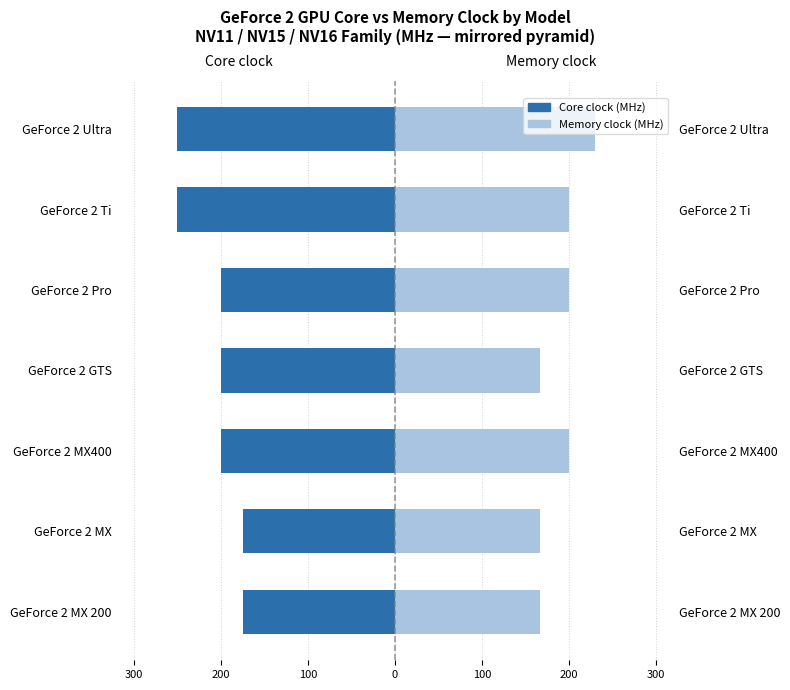

How many bars are there in each group?

2